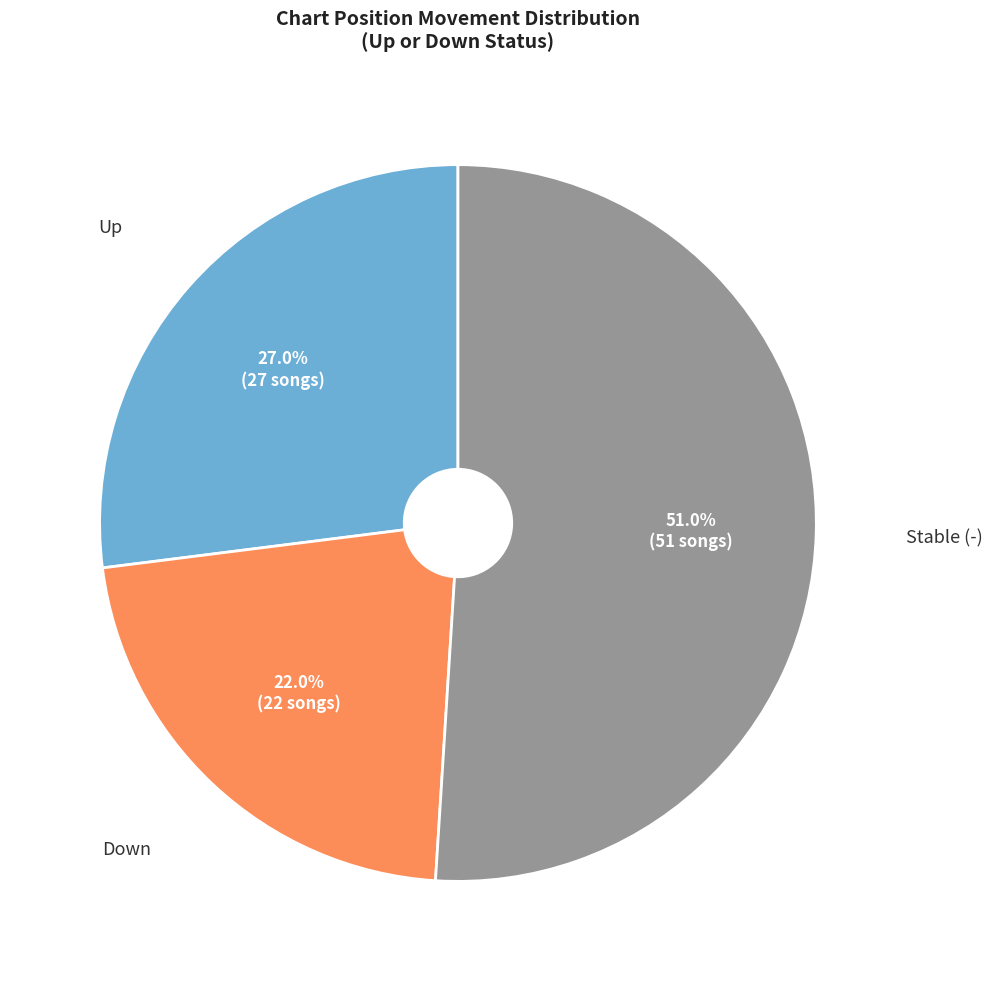

To the nearest percent, what is the difference between the largest and smallest slice percentages?

29%